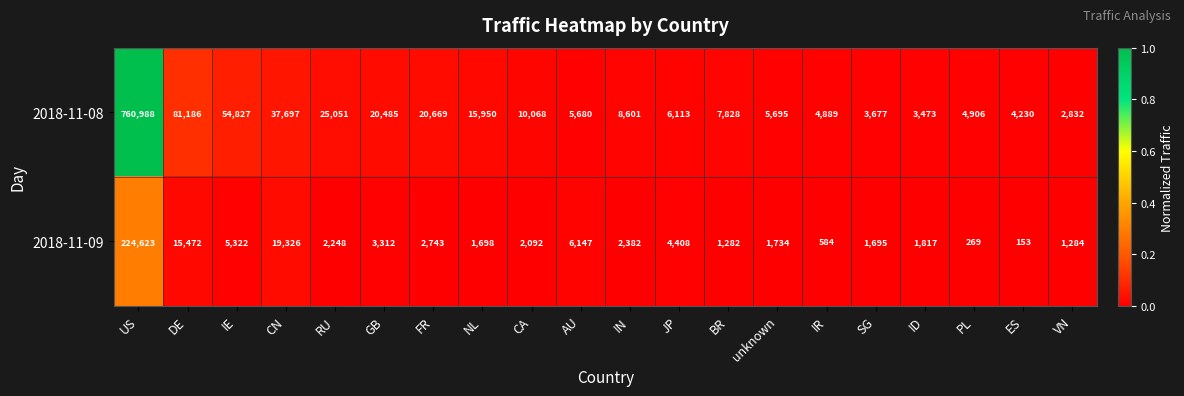

What is the spread (max minus min) of values at unknown?

3961